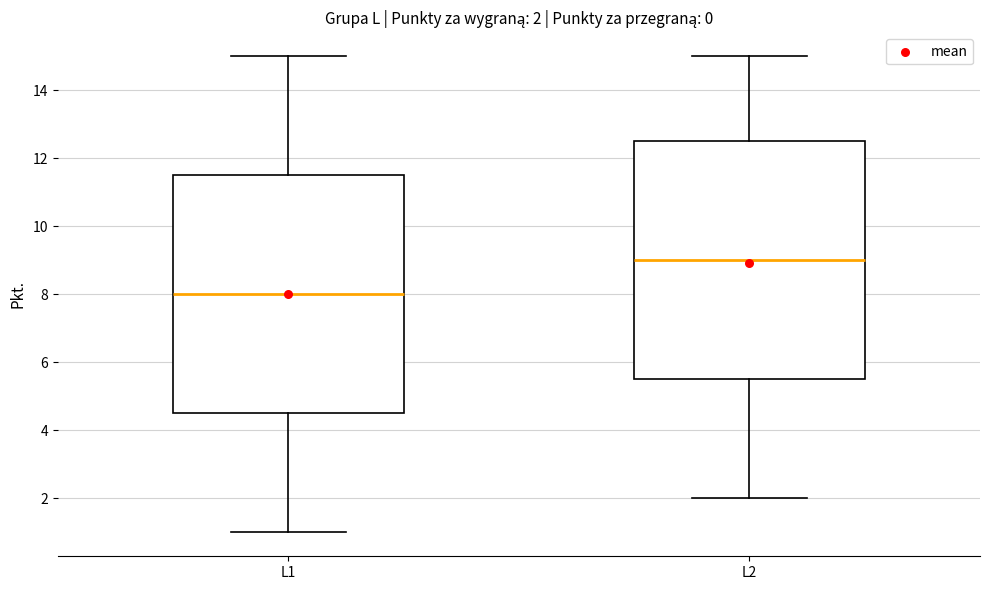

Which box has the lowest median line?

L1